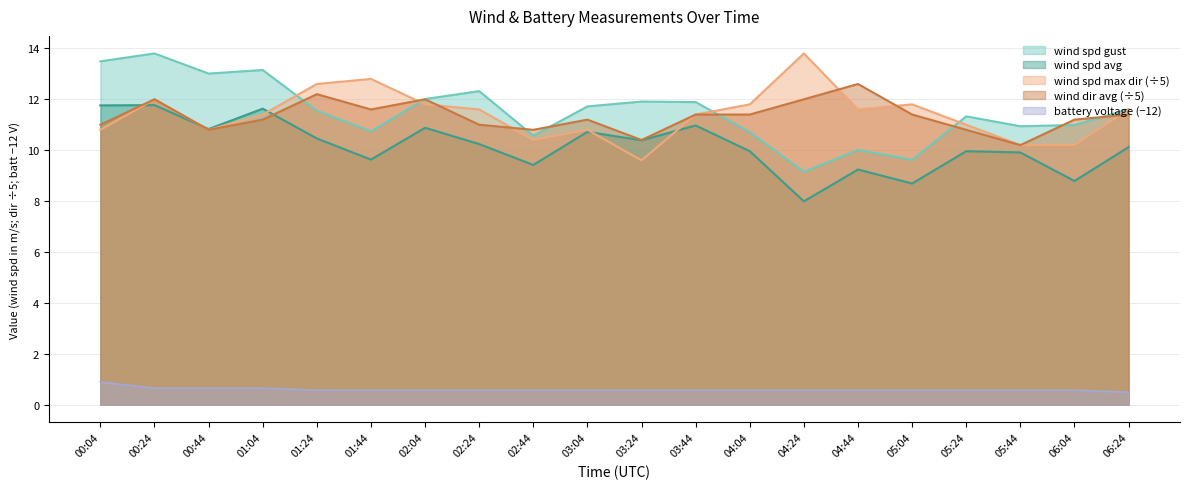

At 00:44, list the series in order from smallest to largest.

battery_voltage, wind_spd_max_dir, wind_dir_avg, wind_spd_avg, wind_spd_gust